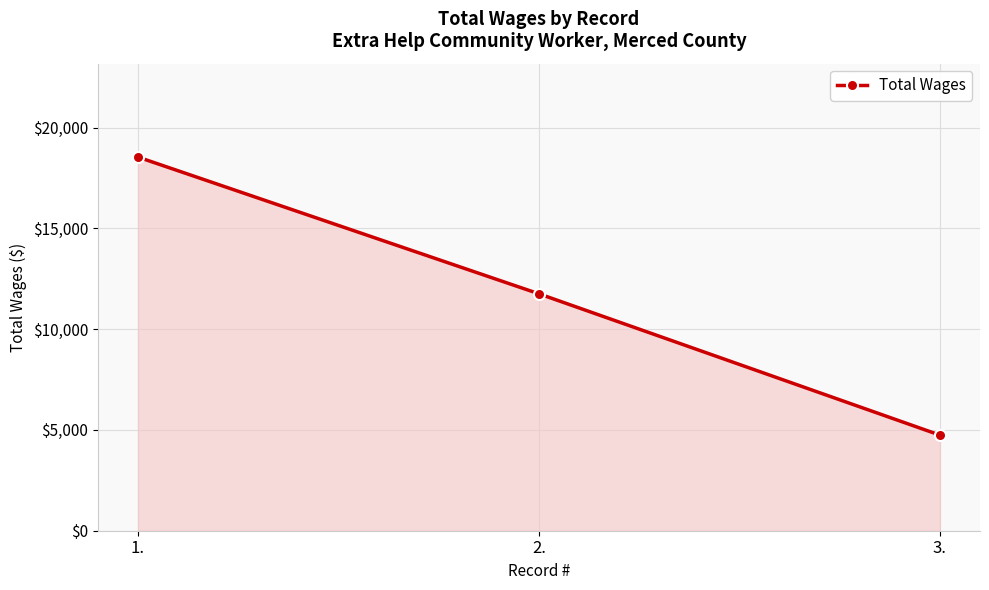

What is the change in value from 1. to 3.?

-13790